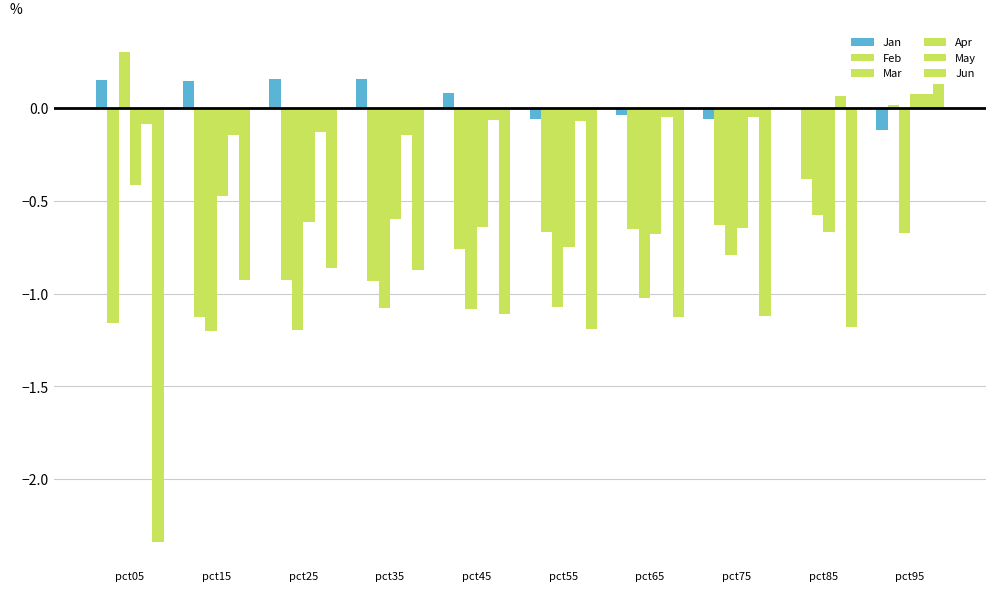

The value of Apr at pct45 is -0.6. True or false?

True